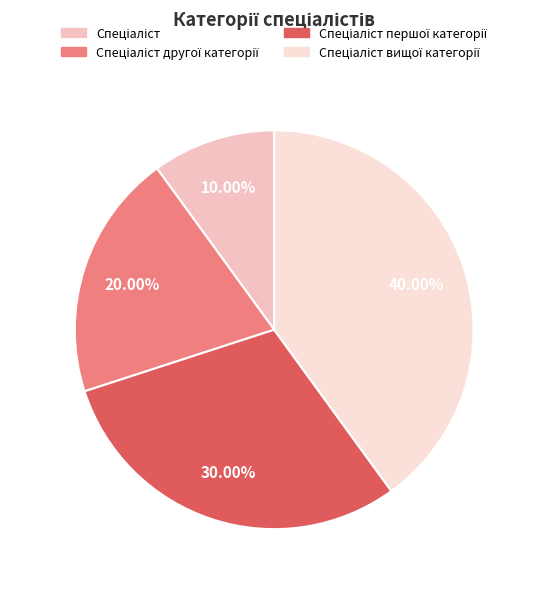

How many slices are in this pie chart?

4